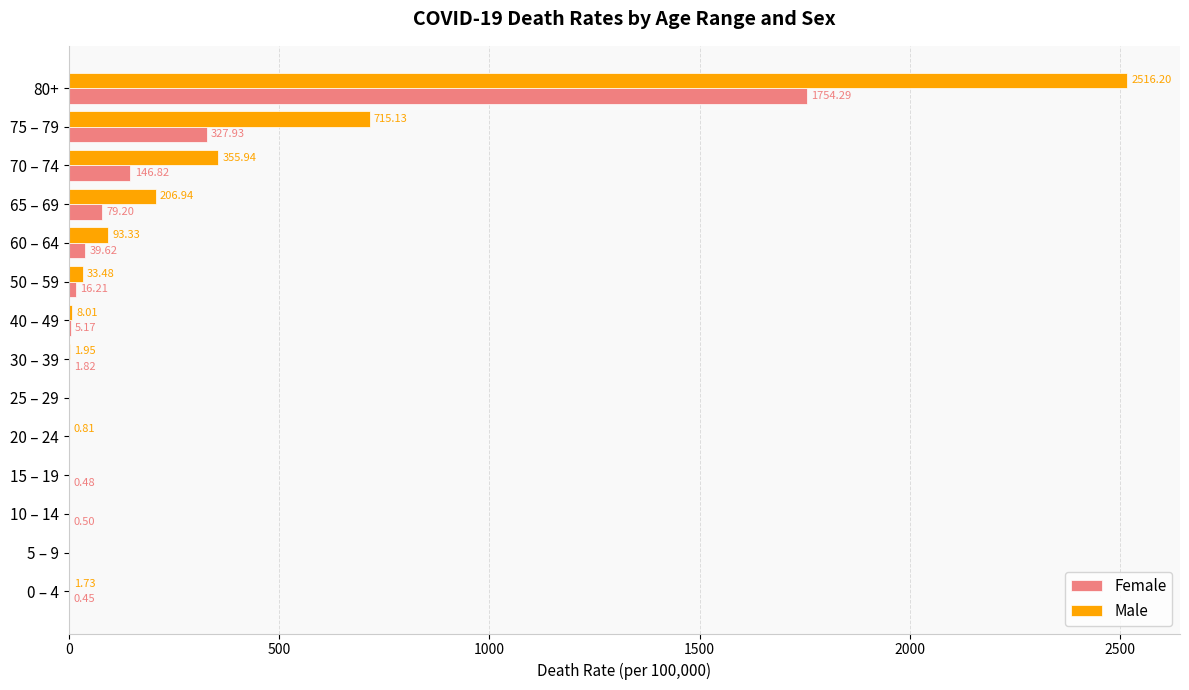

Which series changed the most between 0 – 4 and 65 – 69?

Male